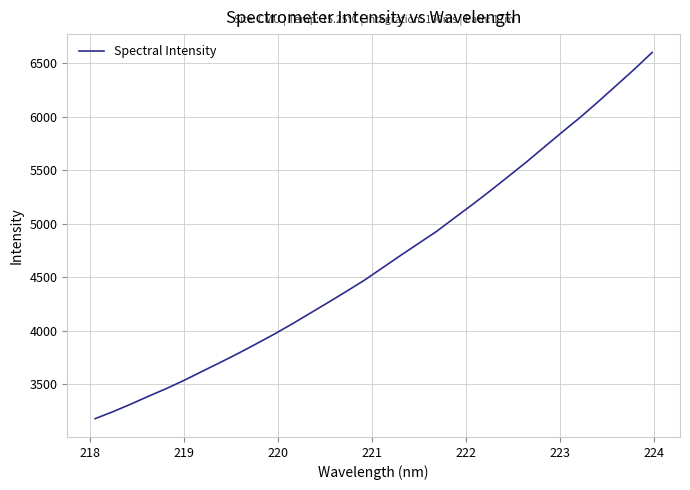

What is the minimum value shown in the chart?

3177.3